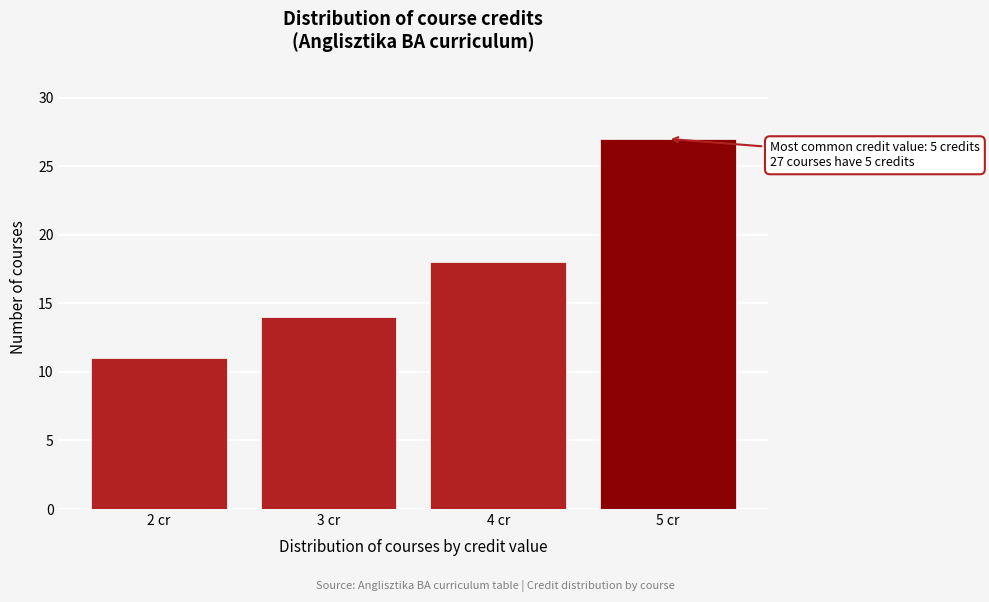

Reading right to left, extract all data points from this chart.

5 cr=27	4 cr=18	3 cr=14	2 cr=11